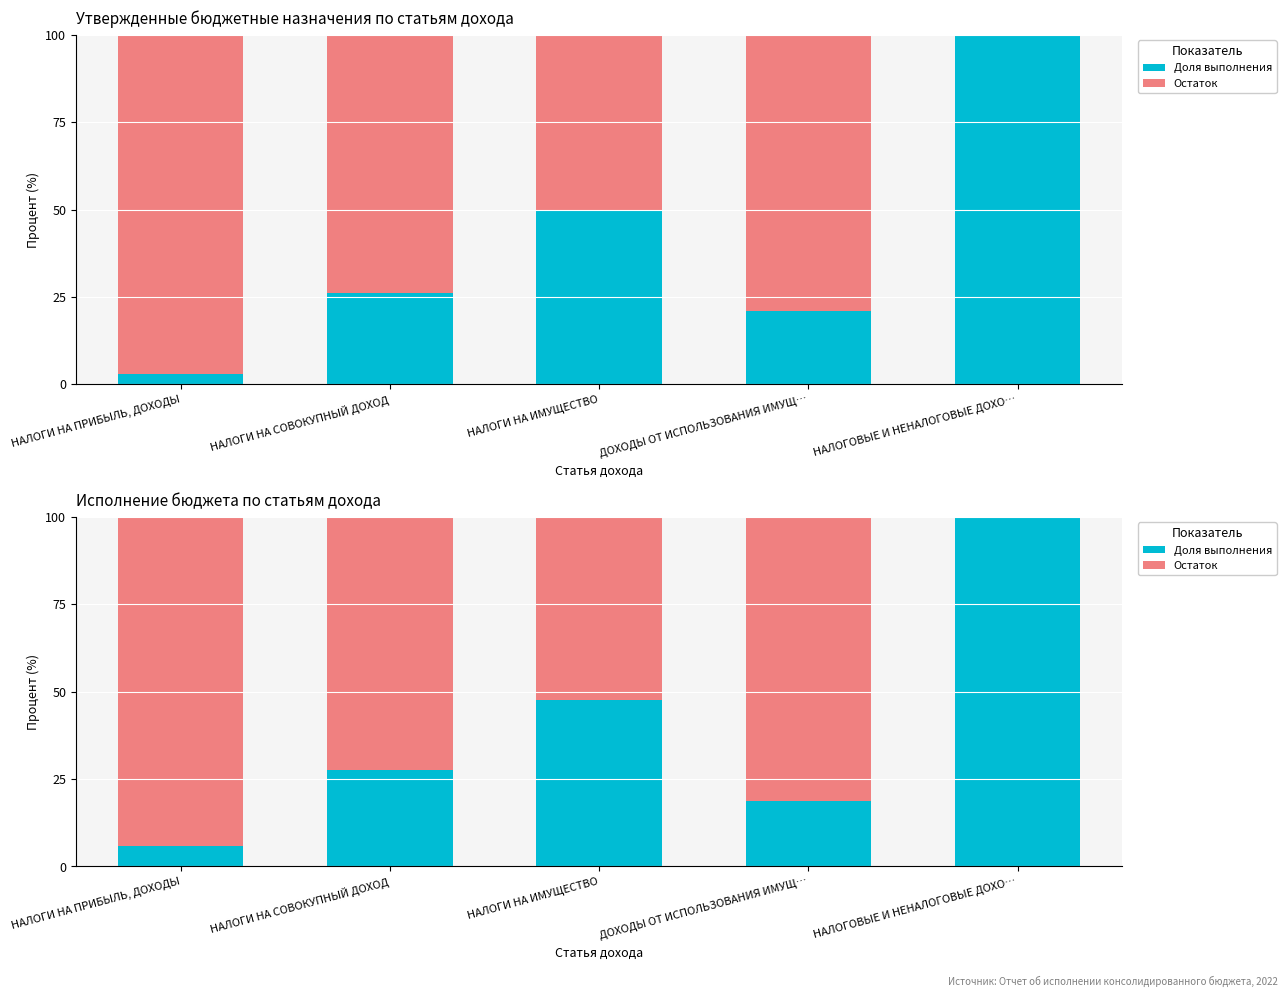

What is the maximum value for Остаток?

94.1